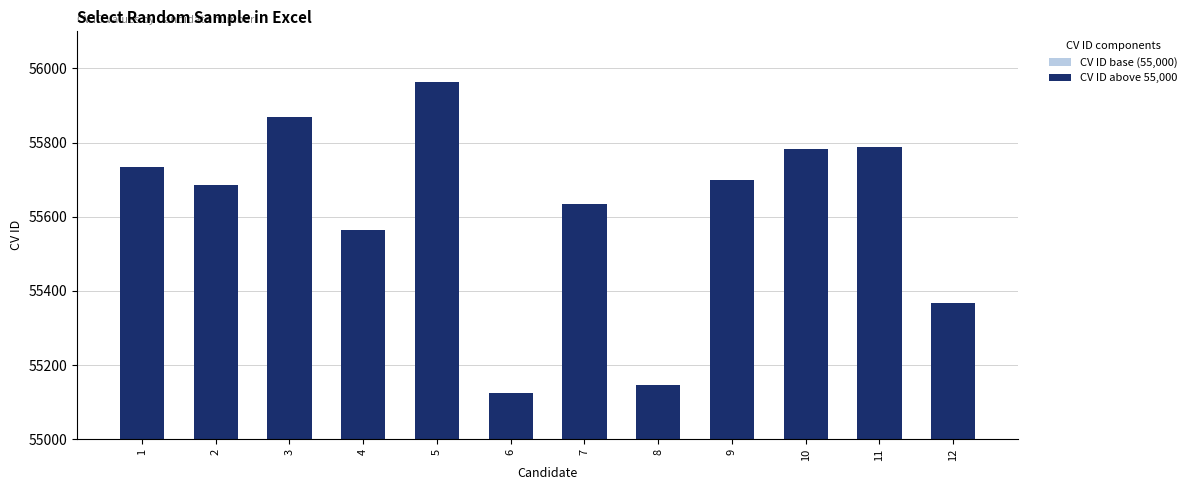

Reading right to left, list all the values displayed in this chart.

CV ID base (55,000): 55000	55000	55000	55000	55000	55000	55000	55000	55000	55000	55000	55000
CV ID above 55,000: 367	789	782	698	147	634	125	964	564	869	686	734